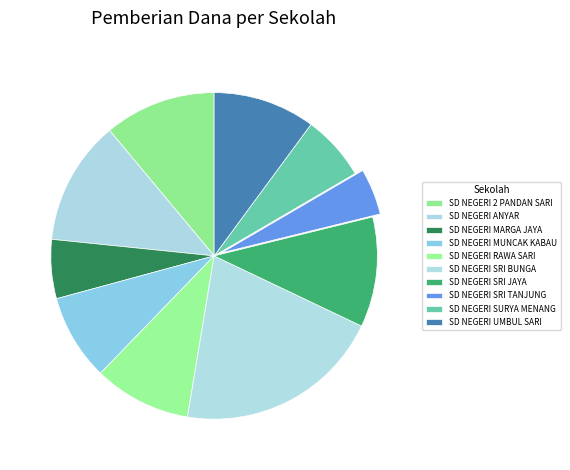

Count the number of slices in the pie.

10